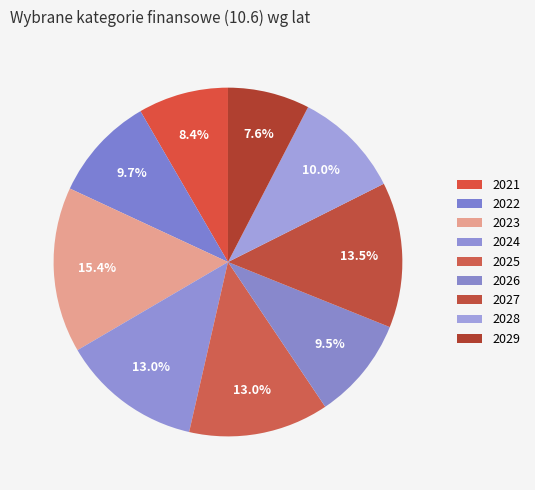

How many segments does this pie chart have?

9